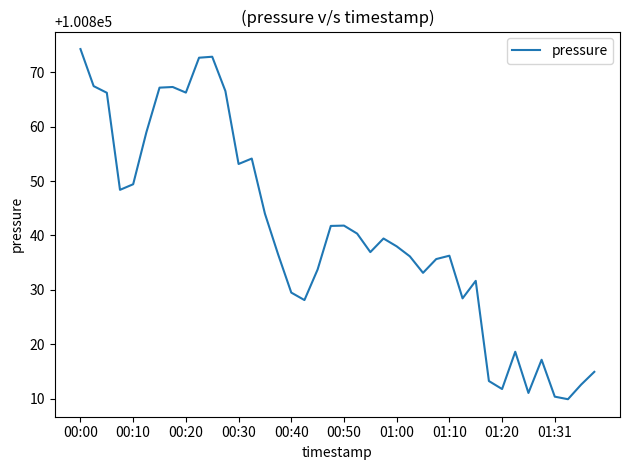

What is the minimum value shown in the chart?

100809.9